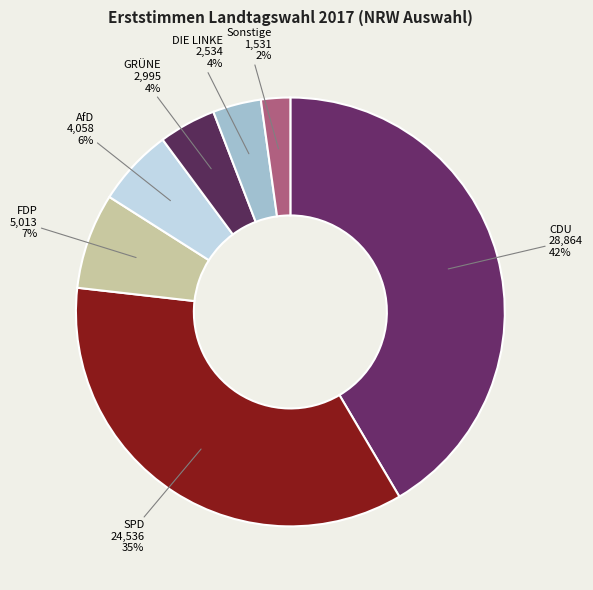

Which slice is the smallest?

Sonstige